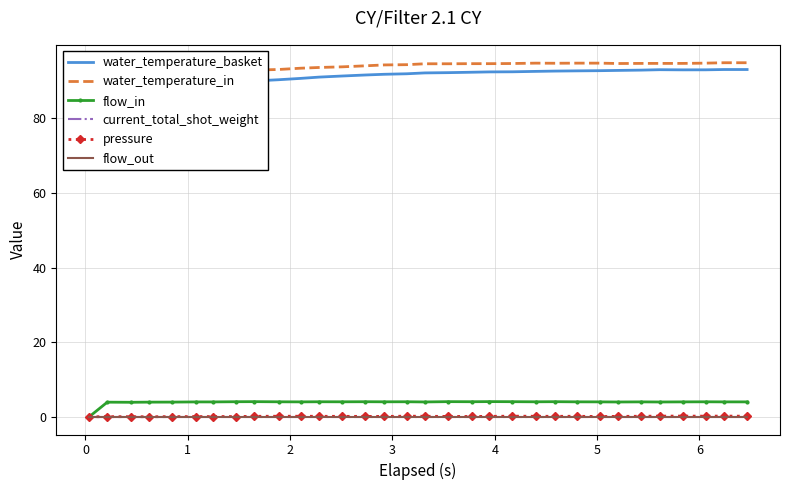

Is this an area chart (filled region under the line)?

No